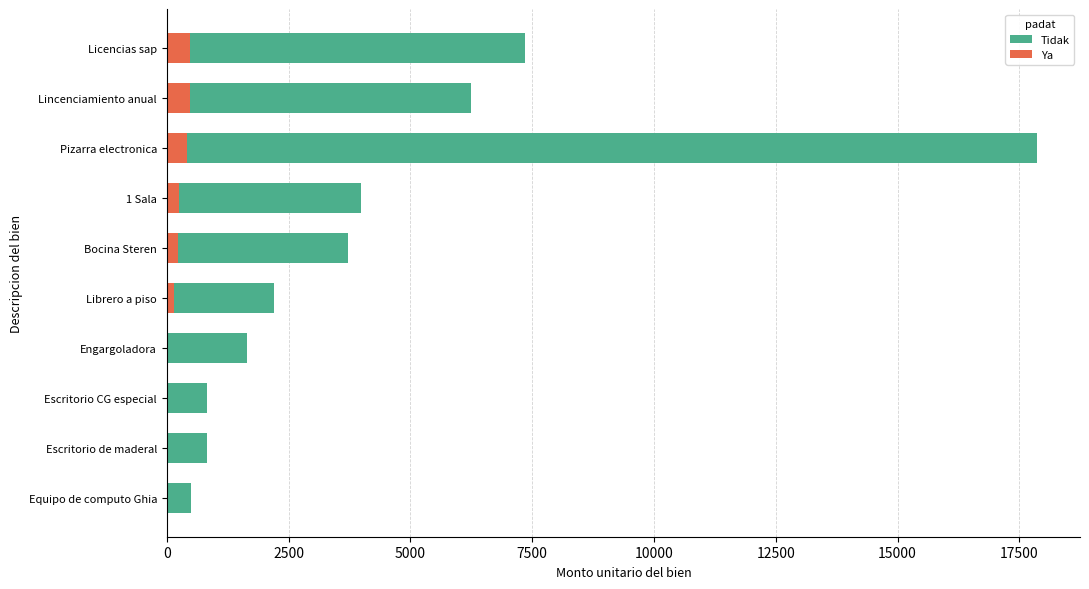

Which series has the largest total across all categories?

Tidak